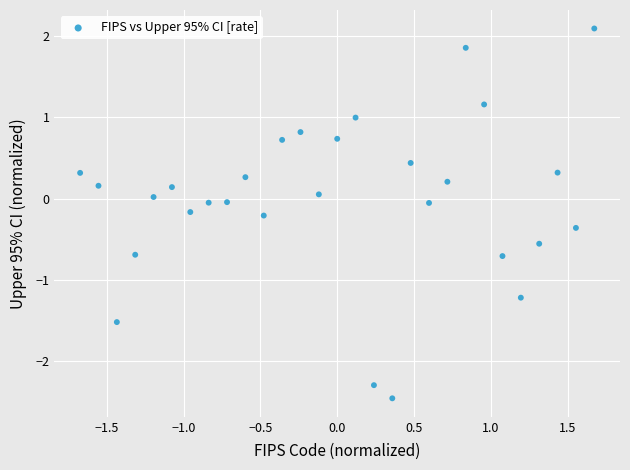

What is the range of Y values (max minus min)?

4.5